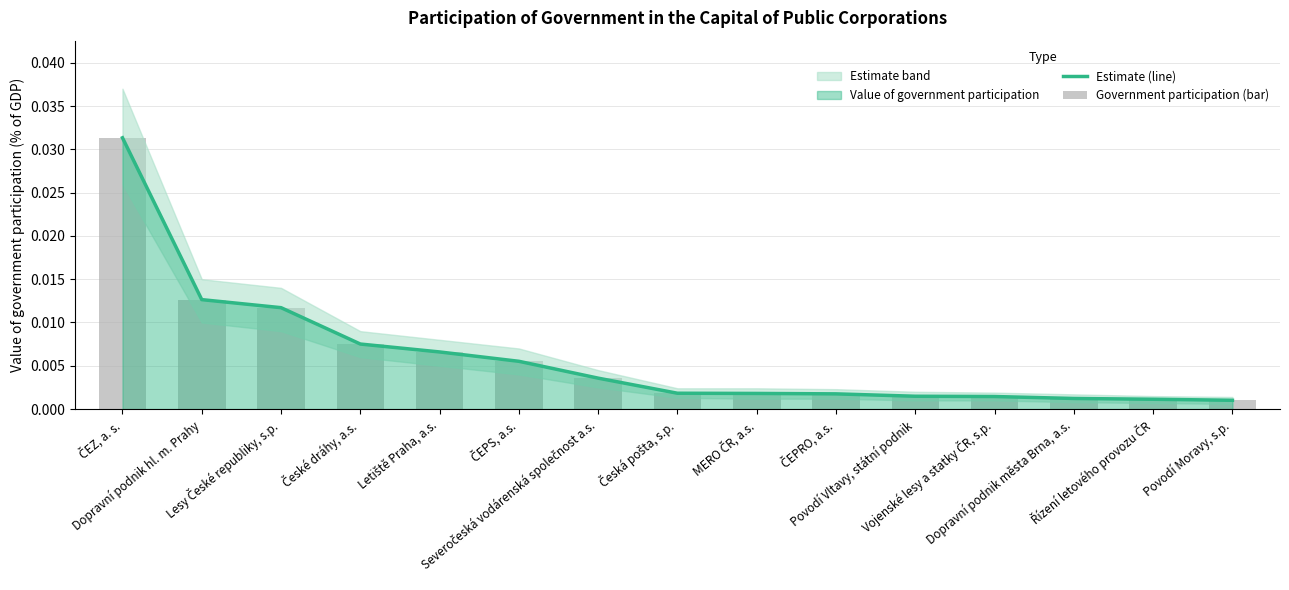

At how many categories does at least one series exceed 0?

15